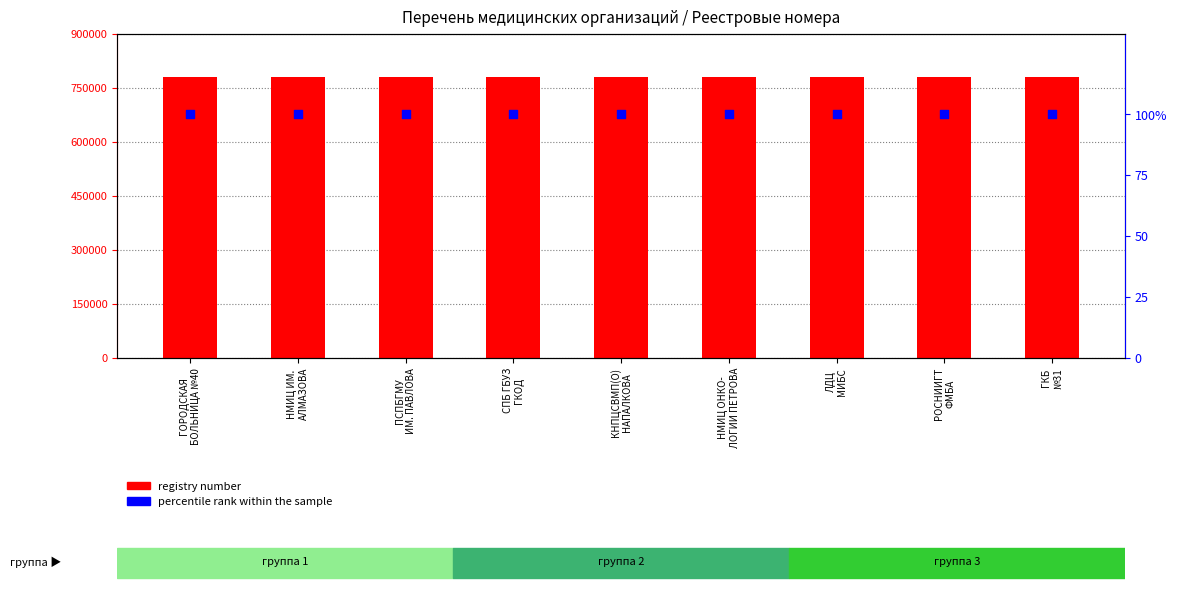

At how many categories does at least one series exceed 706998?

9